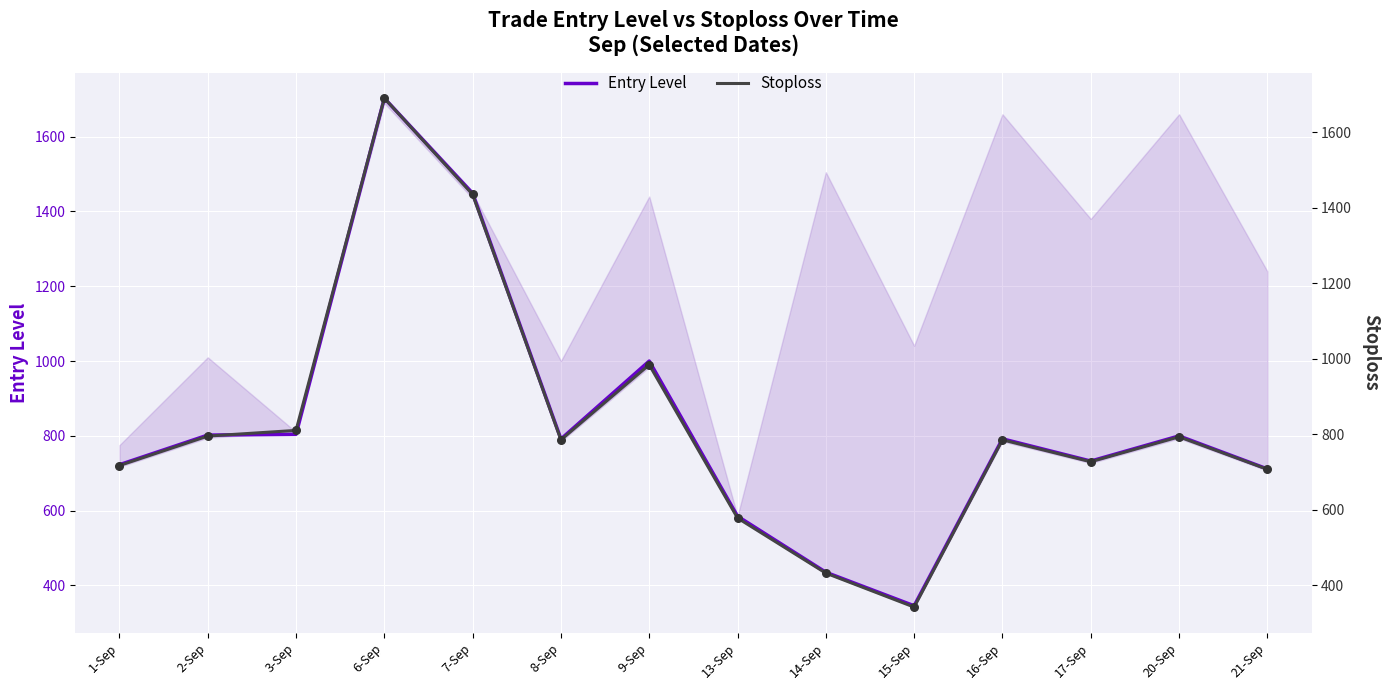

Which series contains the highest Y value?

Entry Level